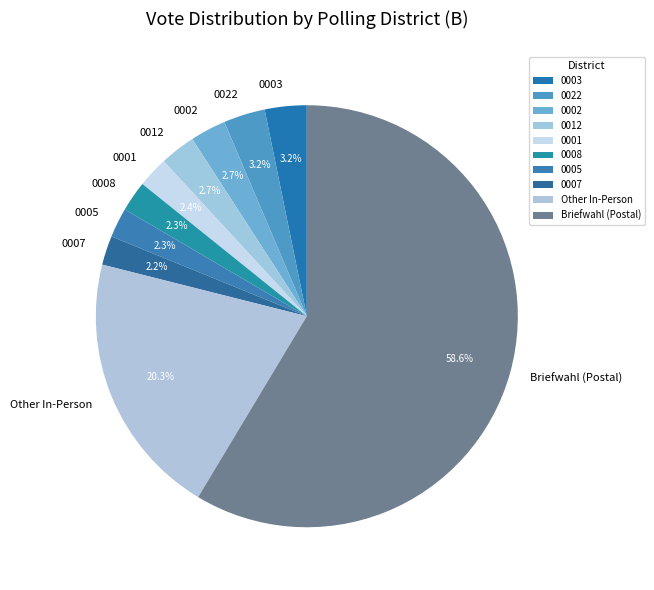

Count the number of slices in the pie.

10